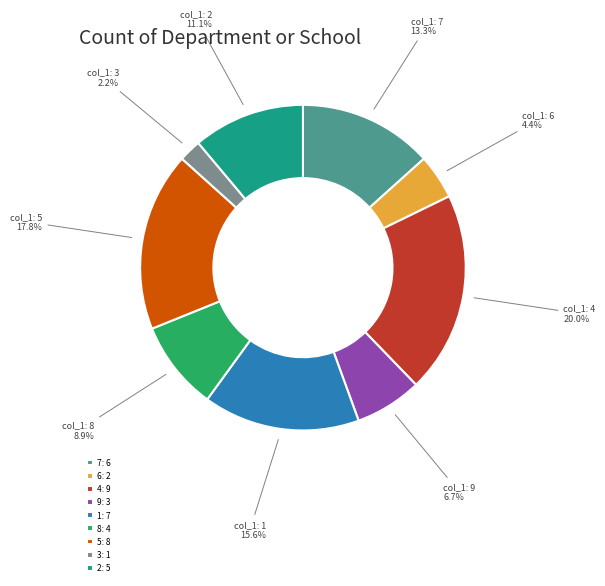

Between 6: 2 and 7: 6, which is larger?

7: 6